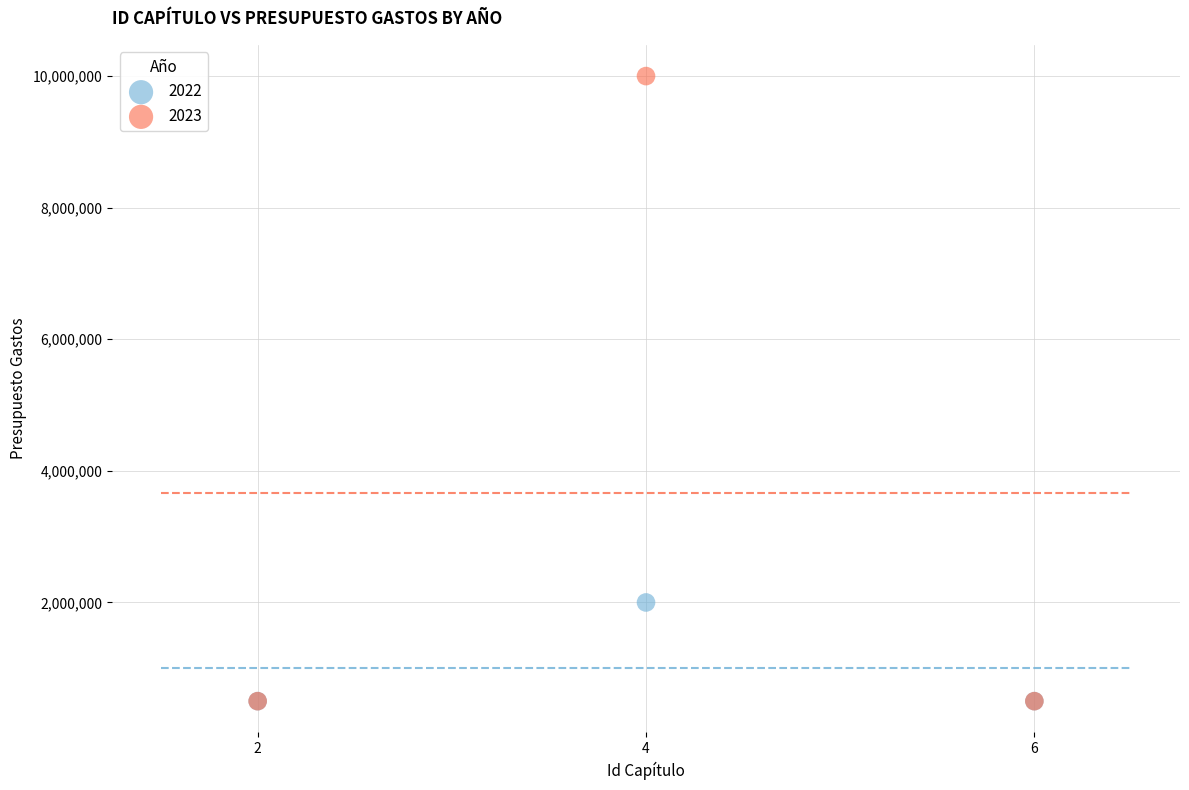

Across all series, what Y value is closest to 5250000?

2000000